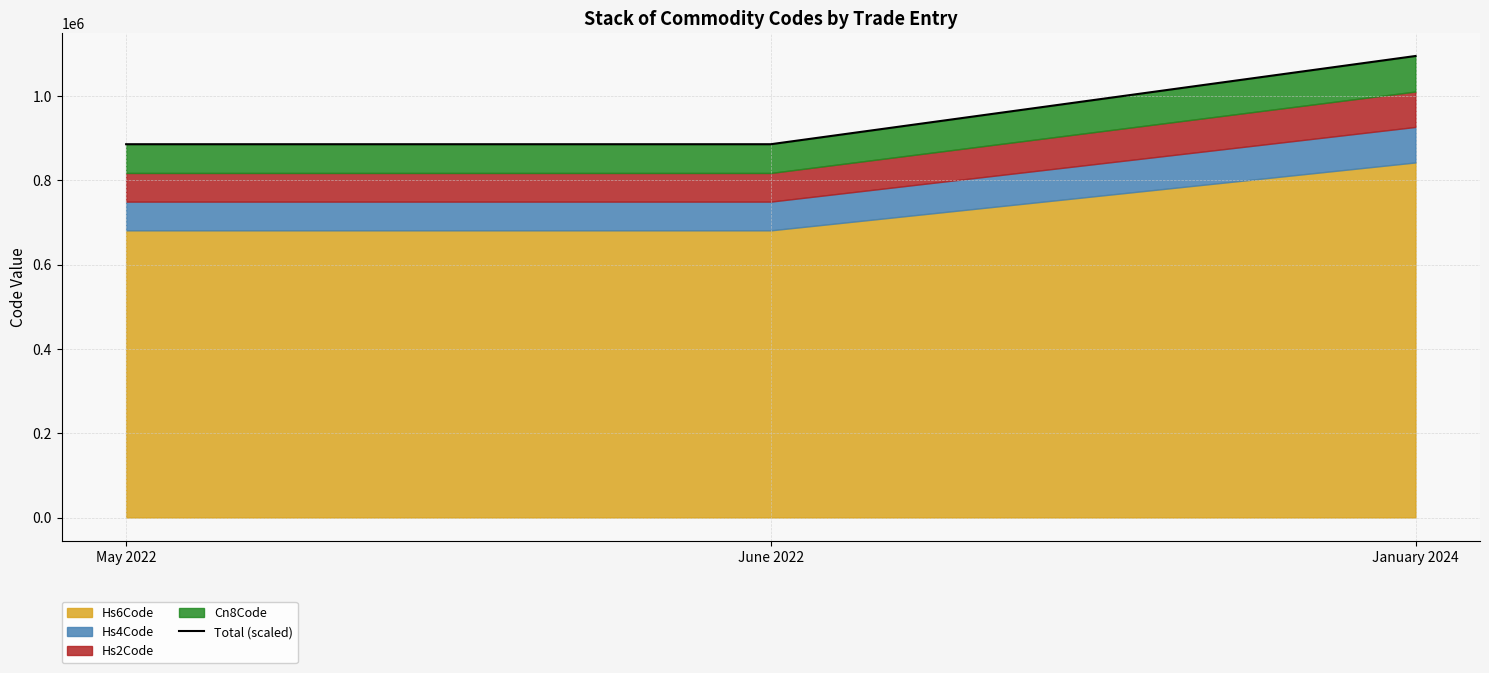

Does the chart have visible grid lines?

Yes